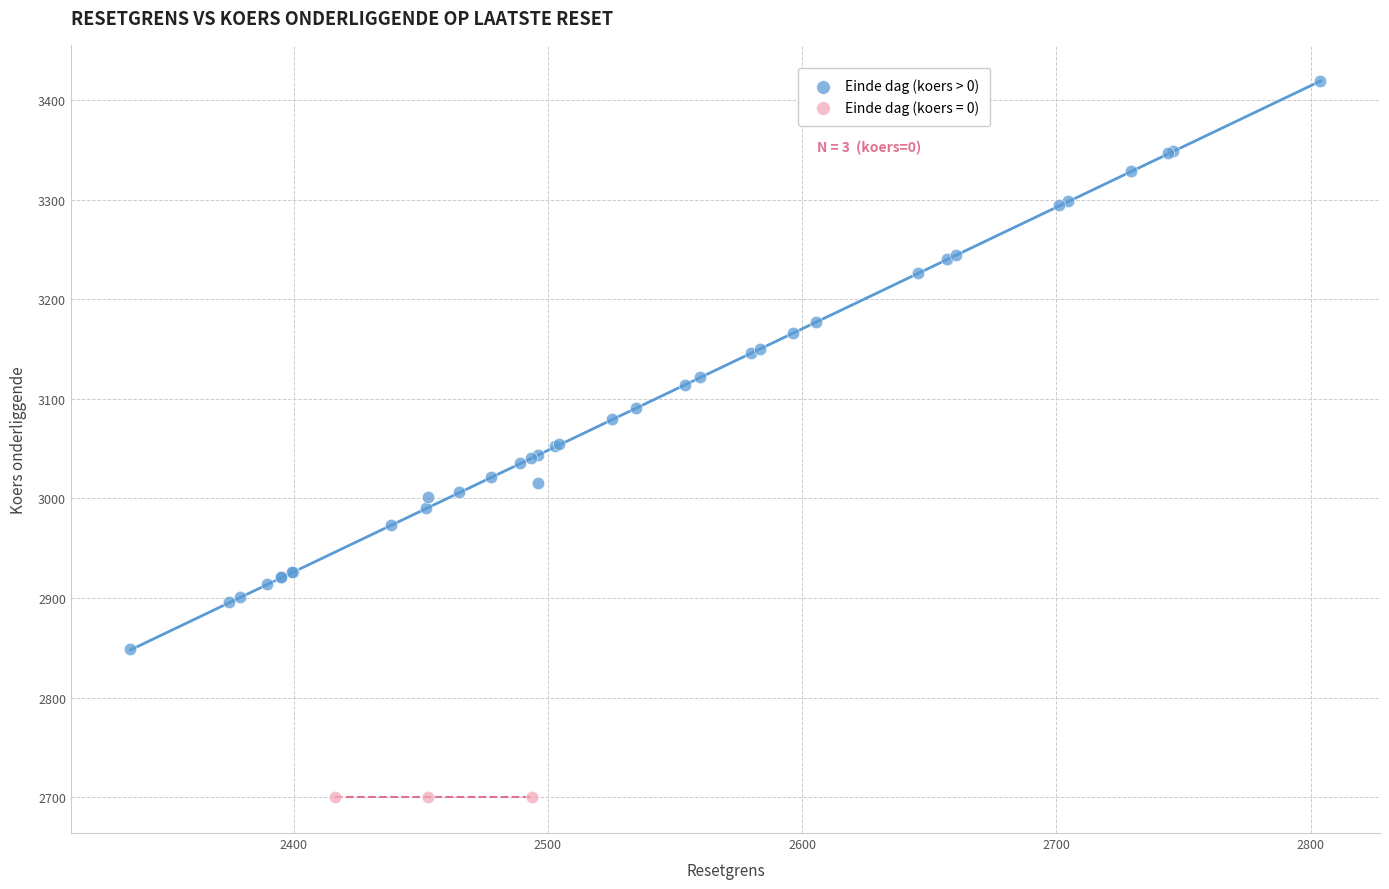

Which series contains the highest Y value?

Einde dag (koers > 0)